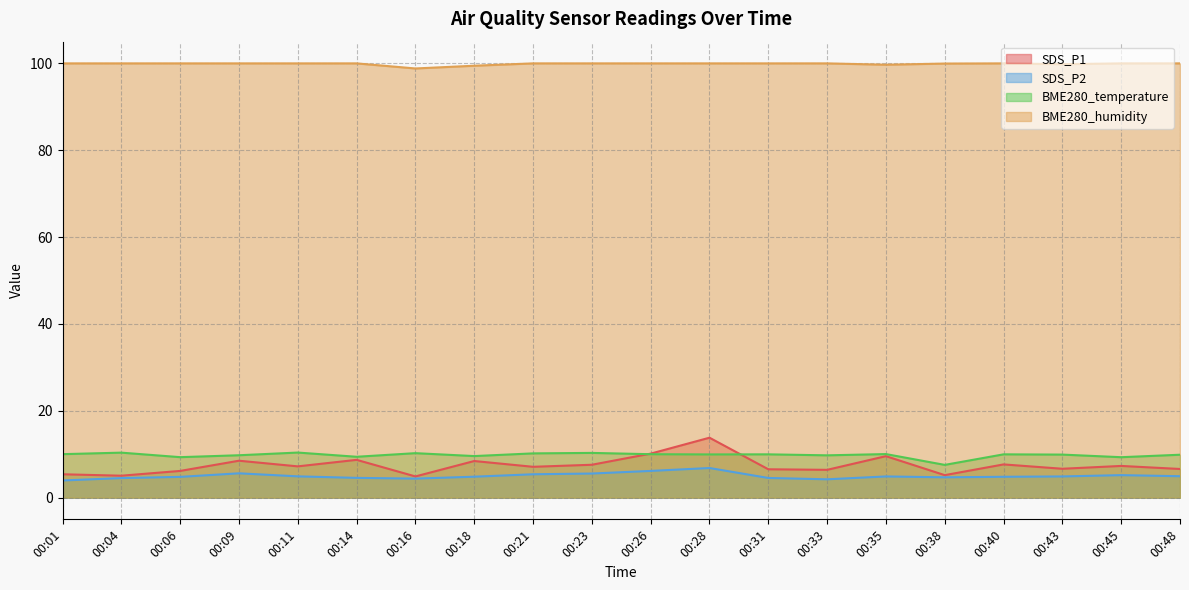

What is the maximum value shown in the chart?

100.0